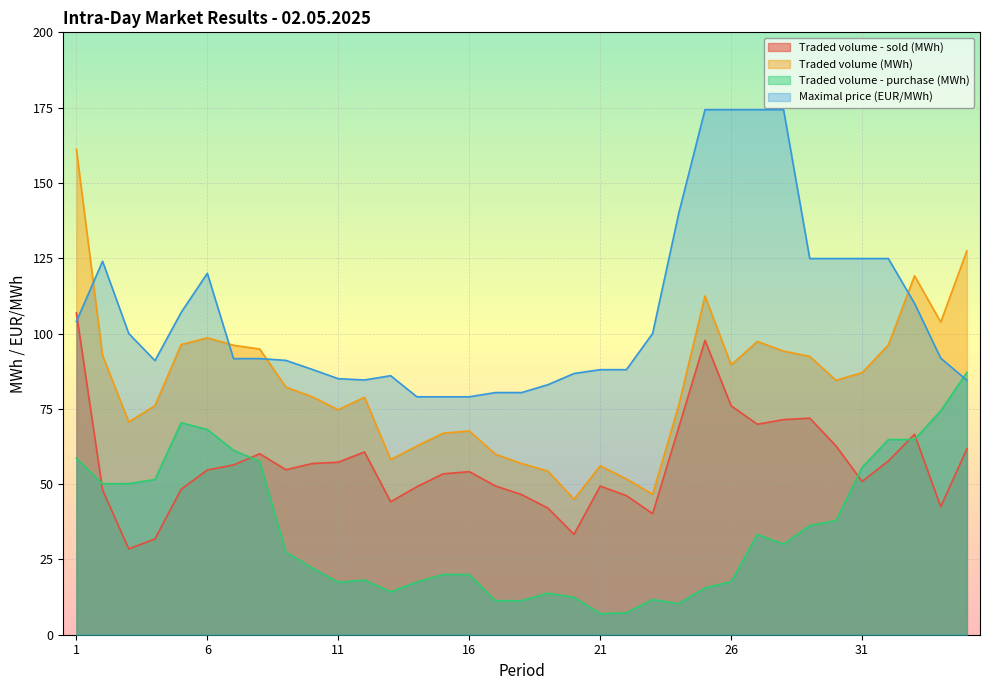

Which series changed the most between 14 and 28?

Maximal price (EUR/MWh)